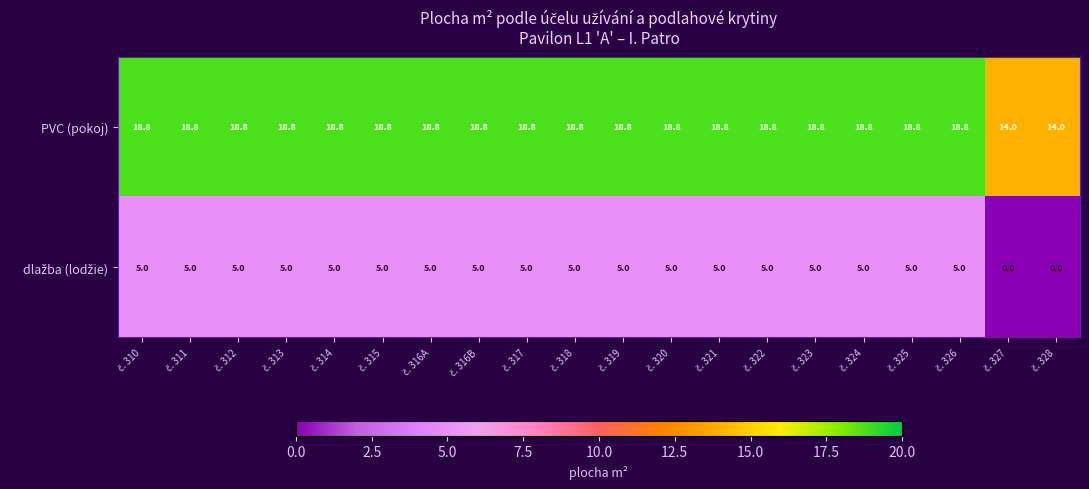

At how many categories does at least one series exceed 7?

20